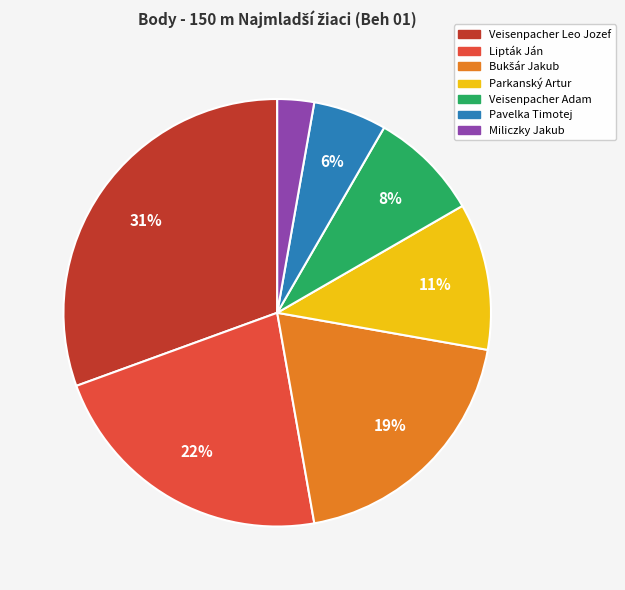

How many segments does this pie chart have?

7